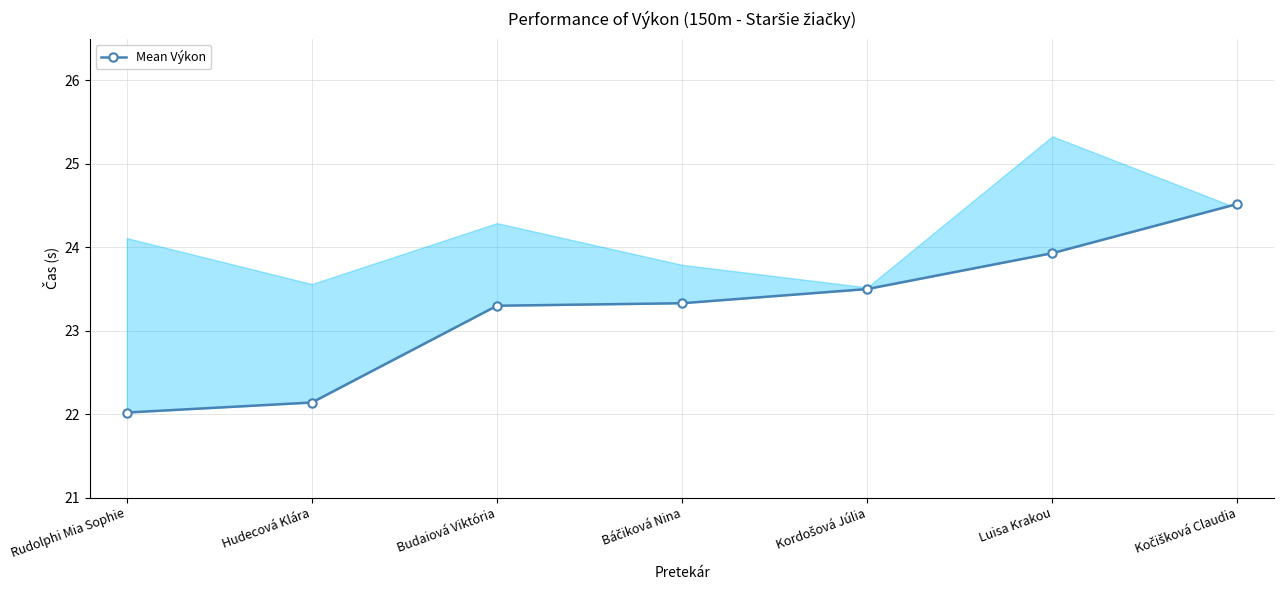

What is the maximum value shown in the chart?

24.5